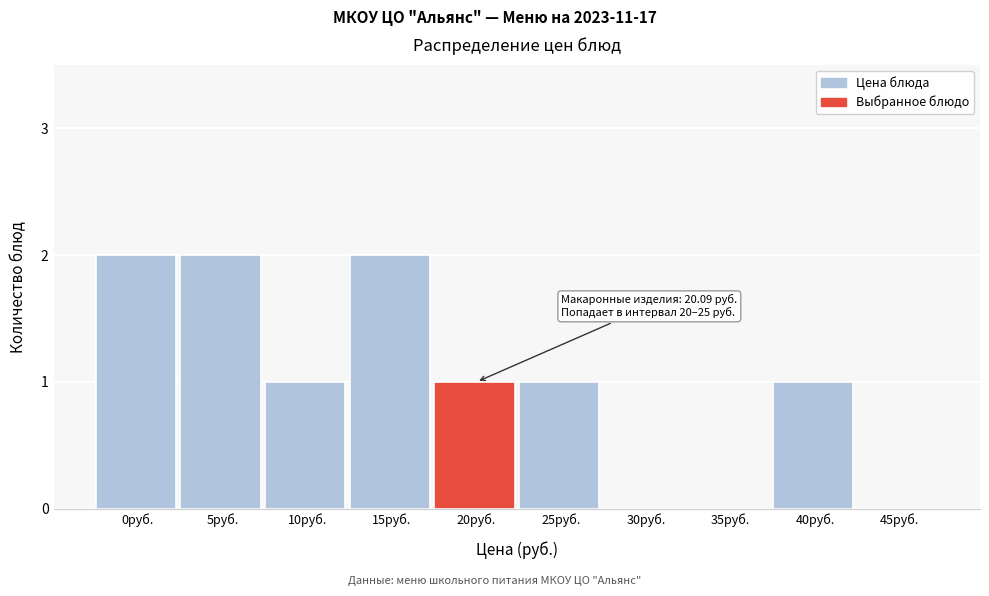

Reading left to right, what are all the values shown in this chart?

0руб.=2	5руб.=2	10руб.=1	15руб.=2	20руб.=1	25руб.=1	30руб.=0	35руб.=0	40руб.=1	45руб.=0